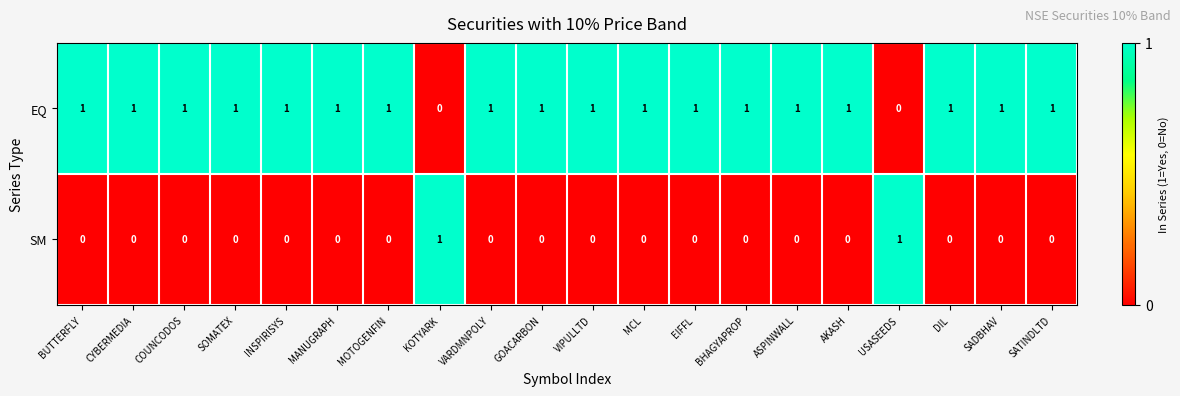

How many SM values are between 0 and 1?

20